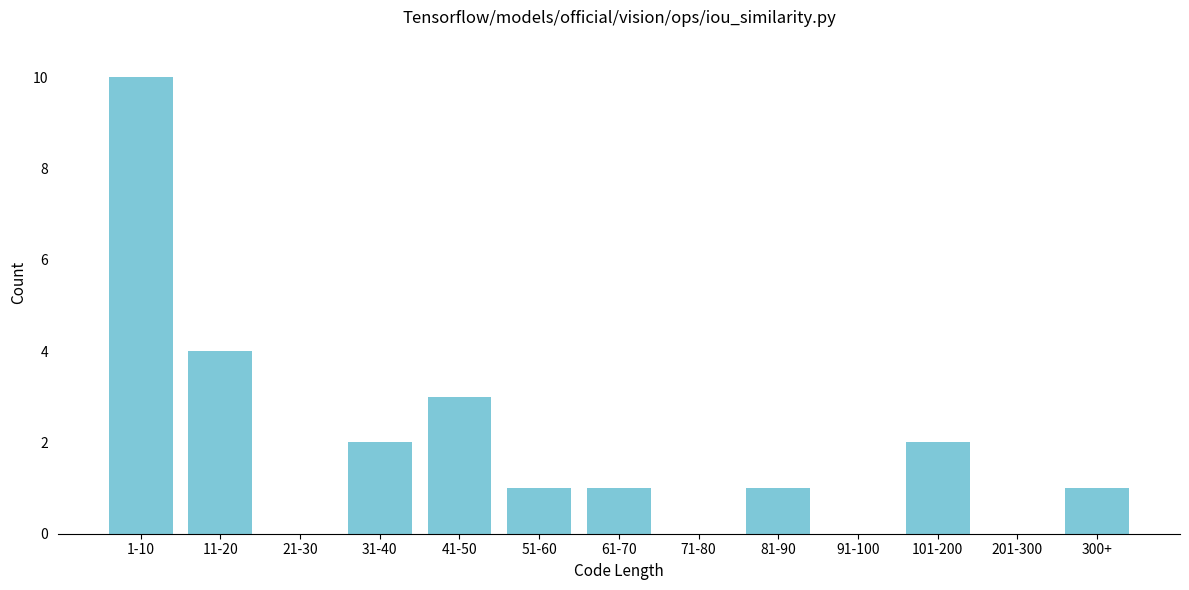

Reading right to left, extract all data points from this chart.

300+=1	201-300=0	101-200=2	91-100=0	81-90=1	71-80=0	61-70=1	51-60=1	41-50=3	31-40=2	21-30=0	11-20=4	1-10=10